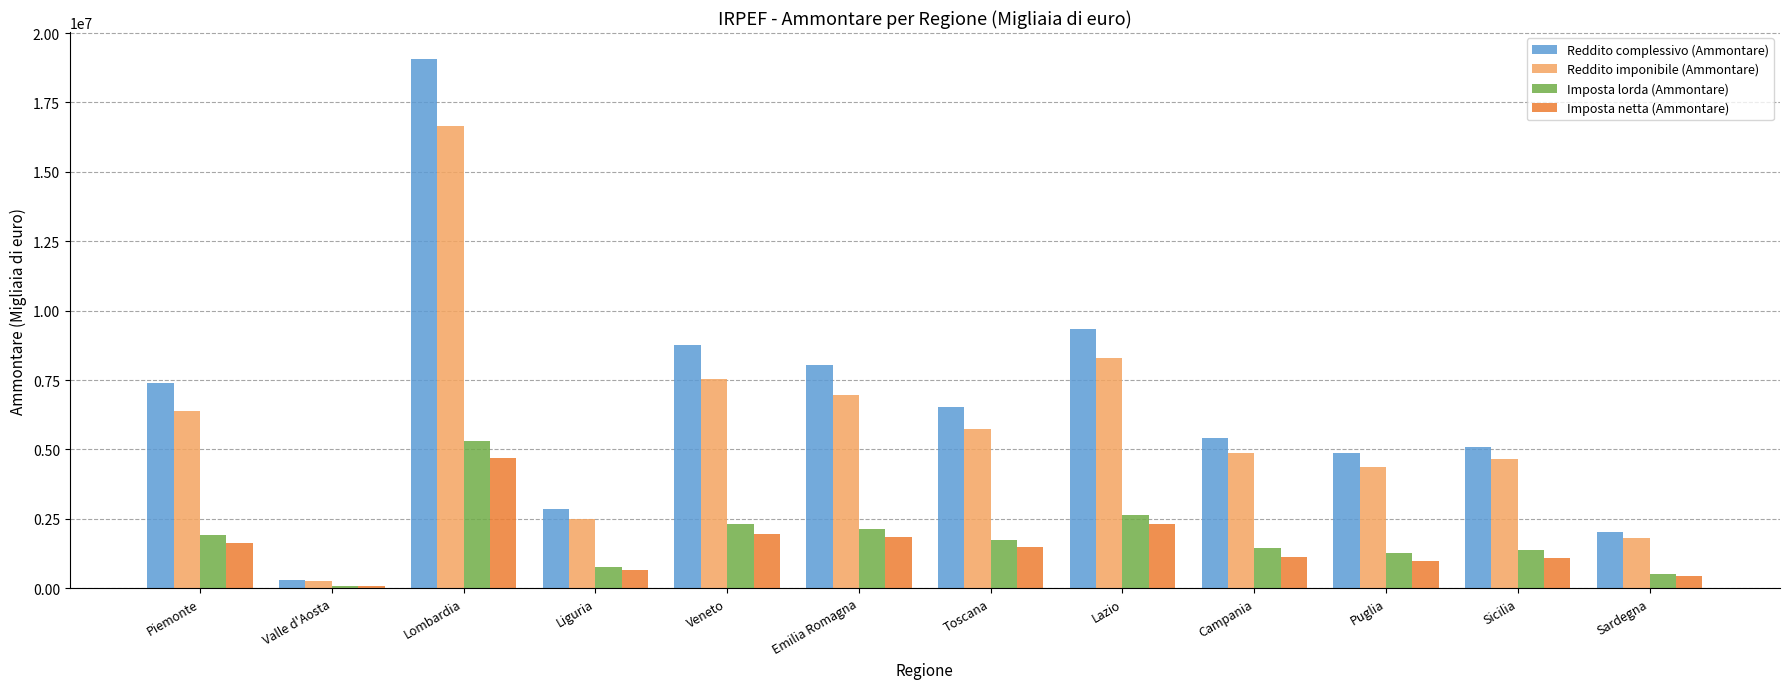

True or false: Imposta netta (Ammontare) has a value of 2318682 at Piemonte.

False